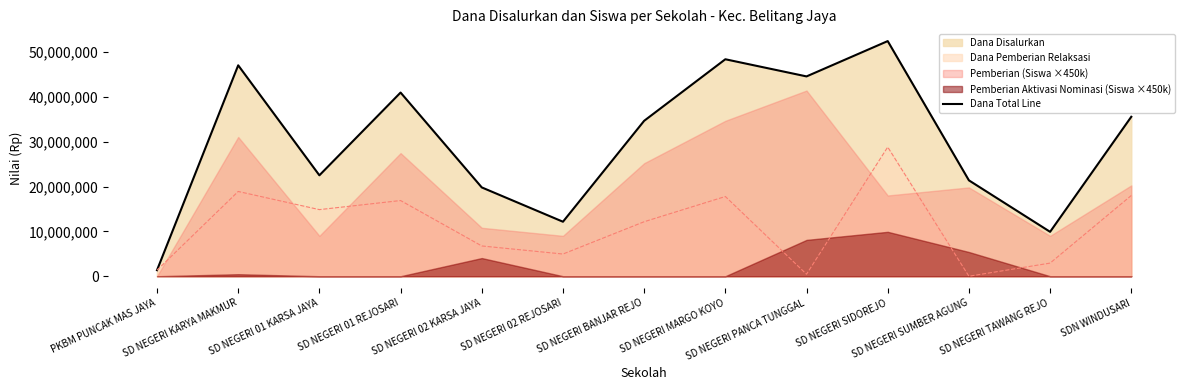

Reading left to right, what are all the values shown in this chart?

PKBM PUNCAK MAS JAYA=1350000	SD NEGERI KARYA MAKMUR=47025000	SD NEGERI 01 KARSA JAYA=22500000	SD NEGERI 01 REJOSARI=40950000	SD NEGERI 02 KARSA JAYA=19800000	SD NEGERI 02 REJOSARI=12150000	SD NEGERI BANJAR REJO=34650000	SD NEGERI MARGO KOYO=48375000	SD NEGERI PANCA TUNGGAL=44550000	SD NEGERI SIDOREJO=52425000	SD NEGERI SUMBER AGUNG=21375000	SD NEGERI TAWANG REJO=9900000	SDN WINDUSARI=35550000